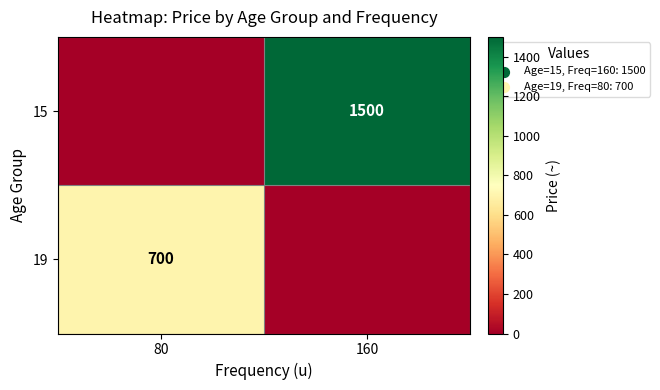

Is it true that 15 equals 1500 at 160?

True